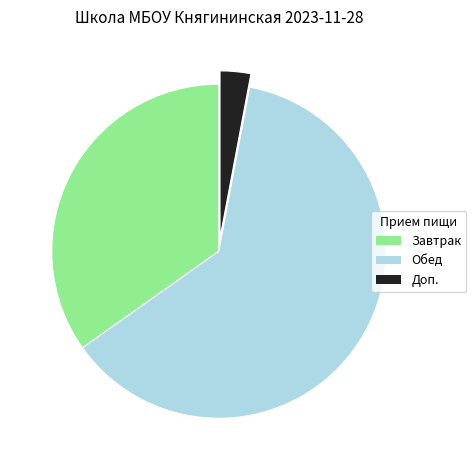

Which category has the smallest portion of the pie?

Доп.